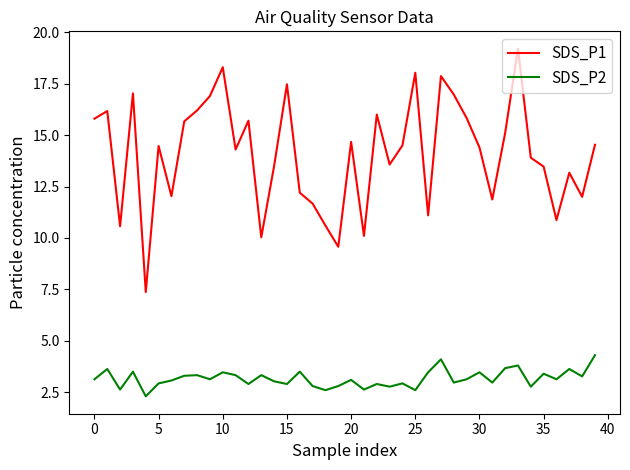

Rank the series by their maximum value, from lowest to highest.

SDS_P2, SDS_P1